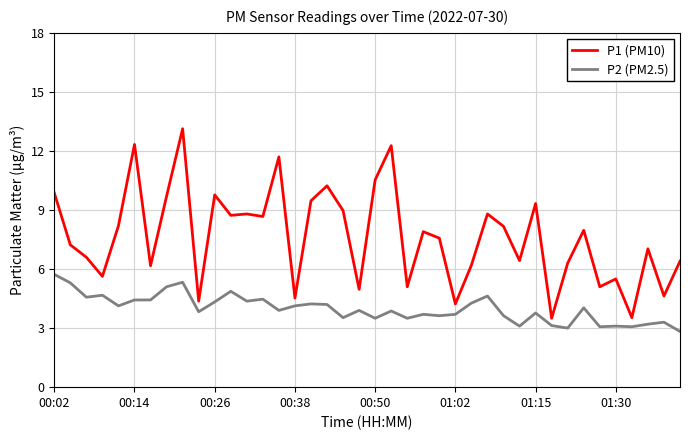

True or false: P2 (PM2.5) and P1 (PM10) cross at least once.

False